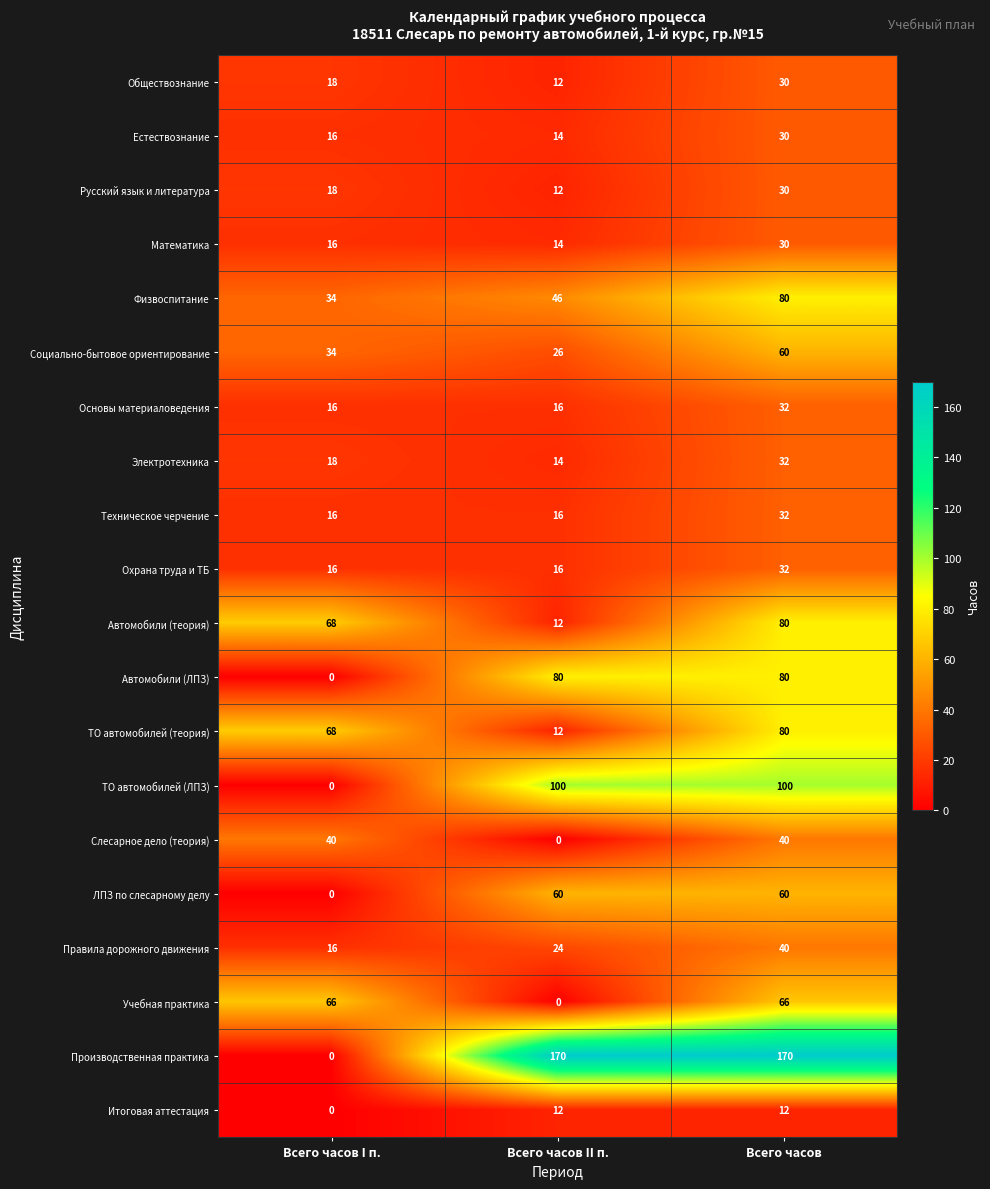

What is the difference between the highest and lowest values at Всего часов I п.?

68